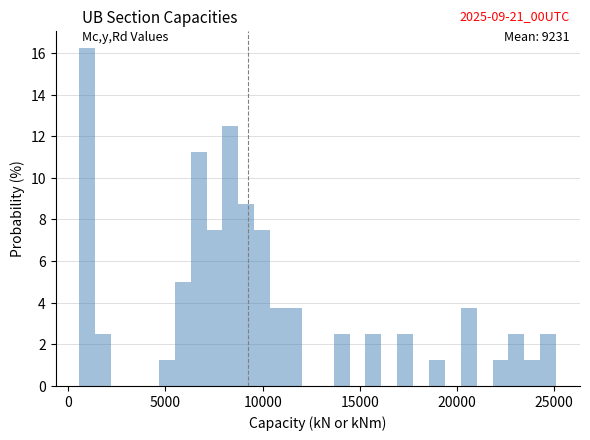

Read against the x-axis, roughly where is the centre of the tallest bar?

1000